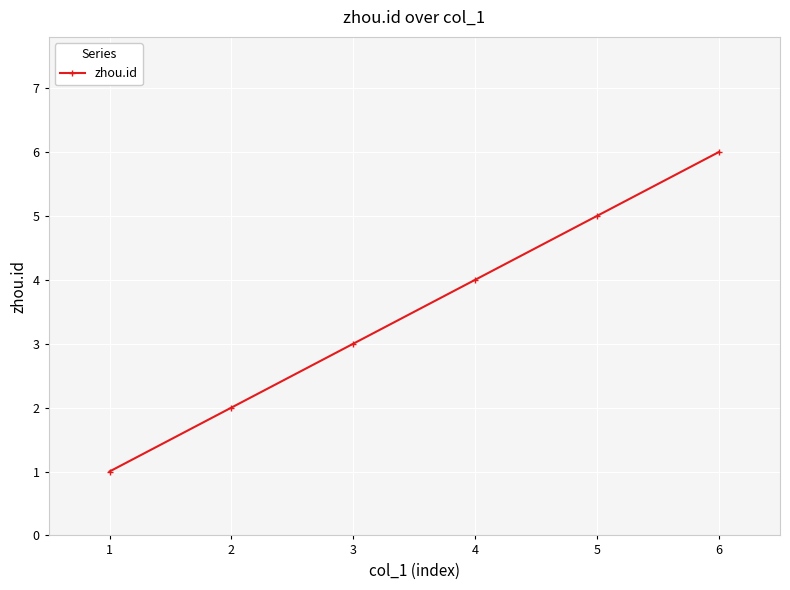

True or false: there are more than 2 points higher than both neighbors.

False